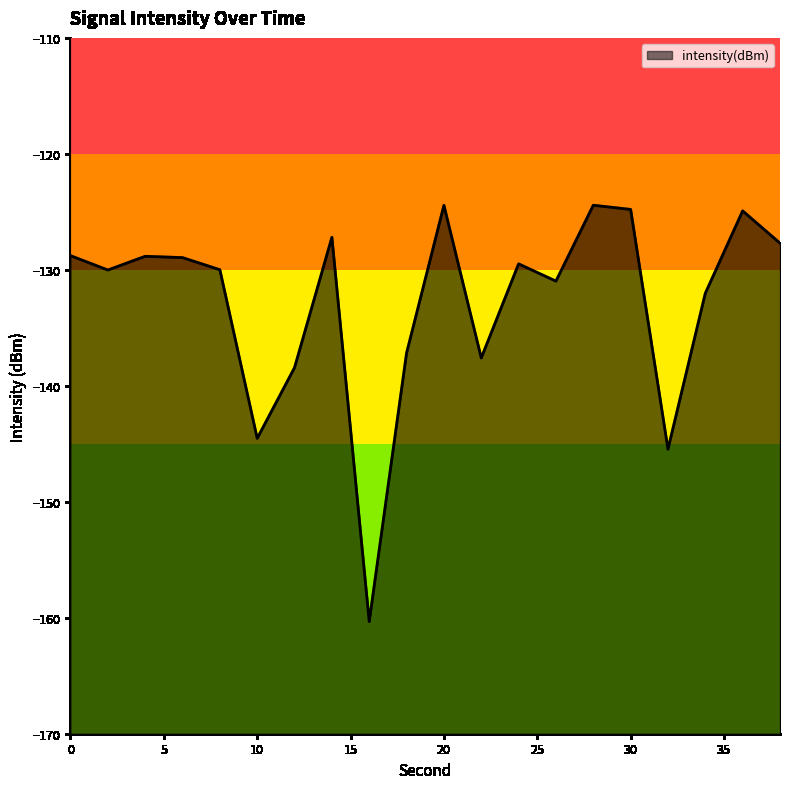

How many series are shown in this chart?

1